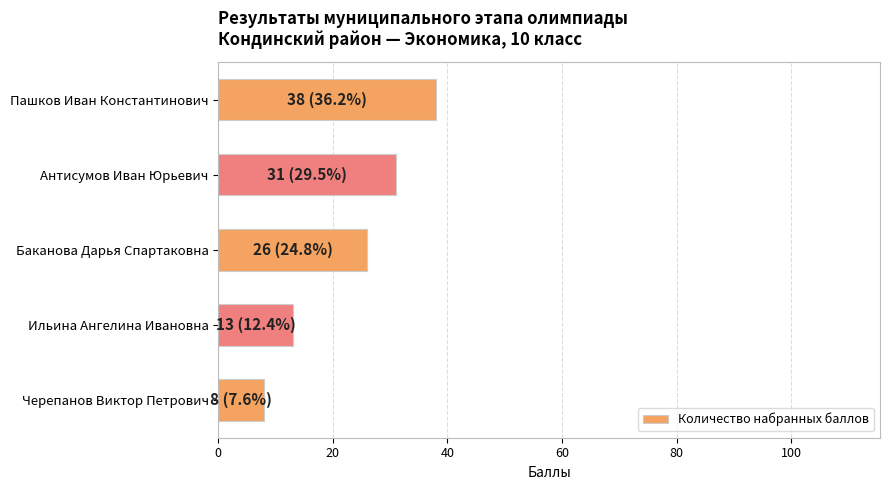

Reading top to bottom, transcribe all the data shown in this chart.

Пашков Иван Константинович=38	Антисумов Иван Юрьевич=31	Баканова Дарья Спартаковна=26	Ильина Ангелина Ивановна=13	Черепанов Виктор Петрович=8